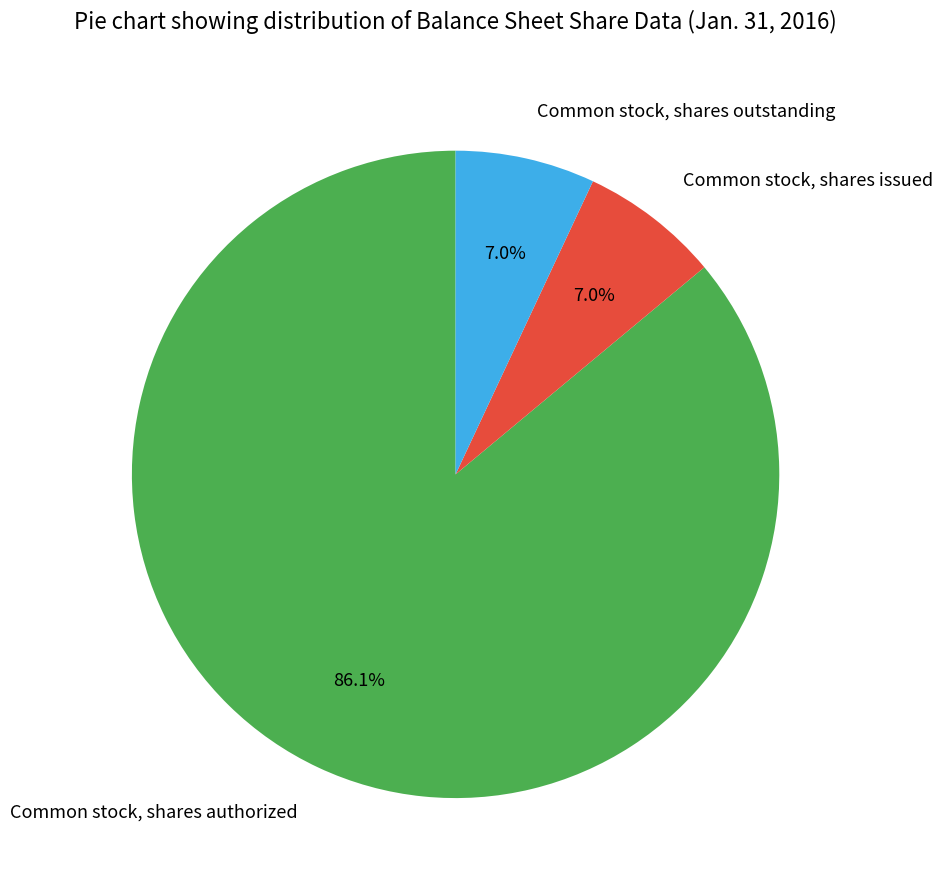

Count the number of slices in the pie.

3